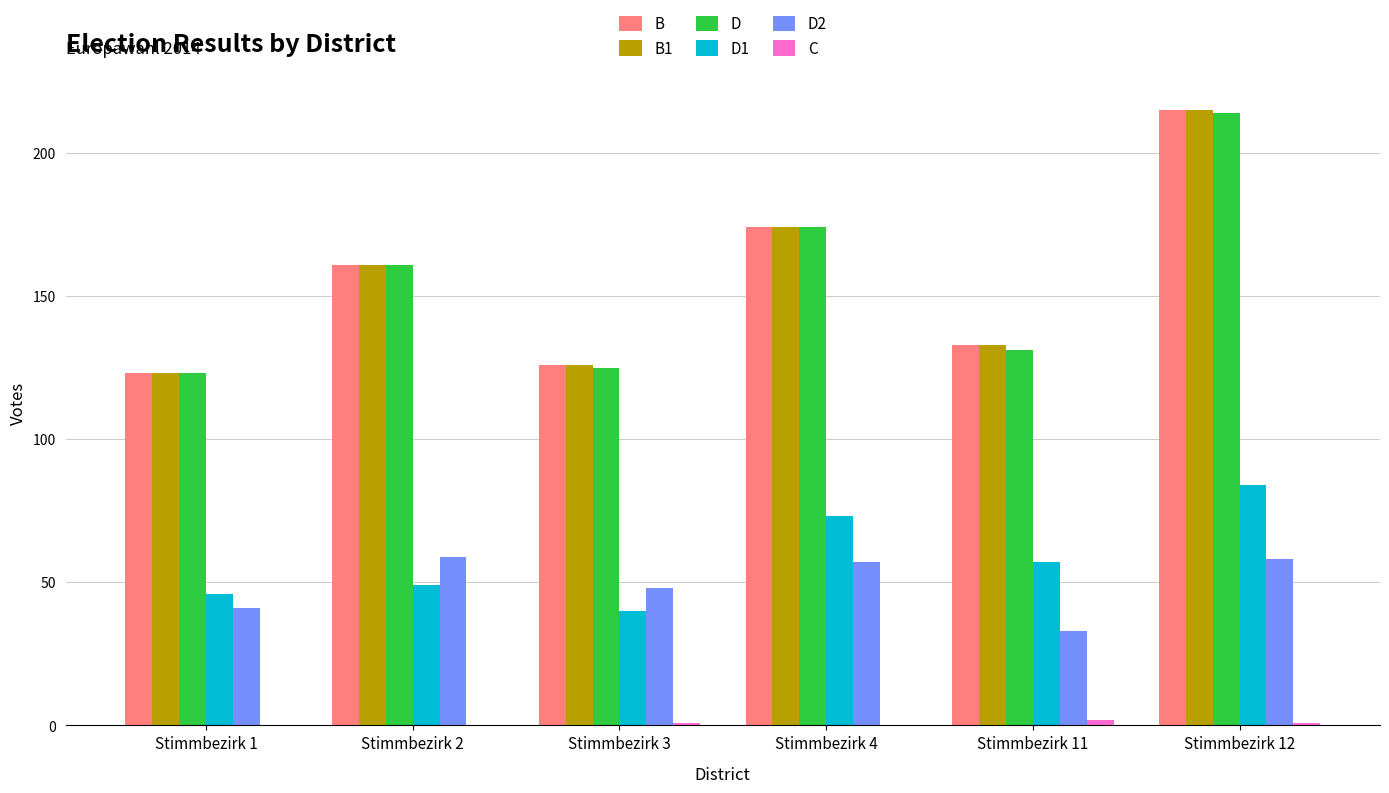

What is the sum of all B values?

932